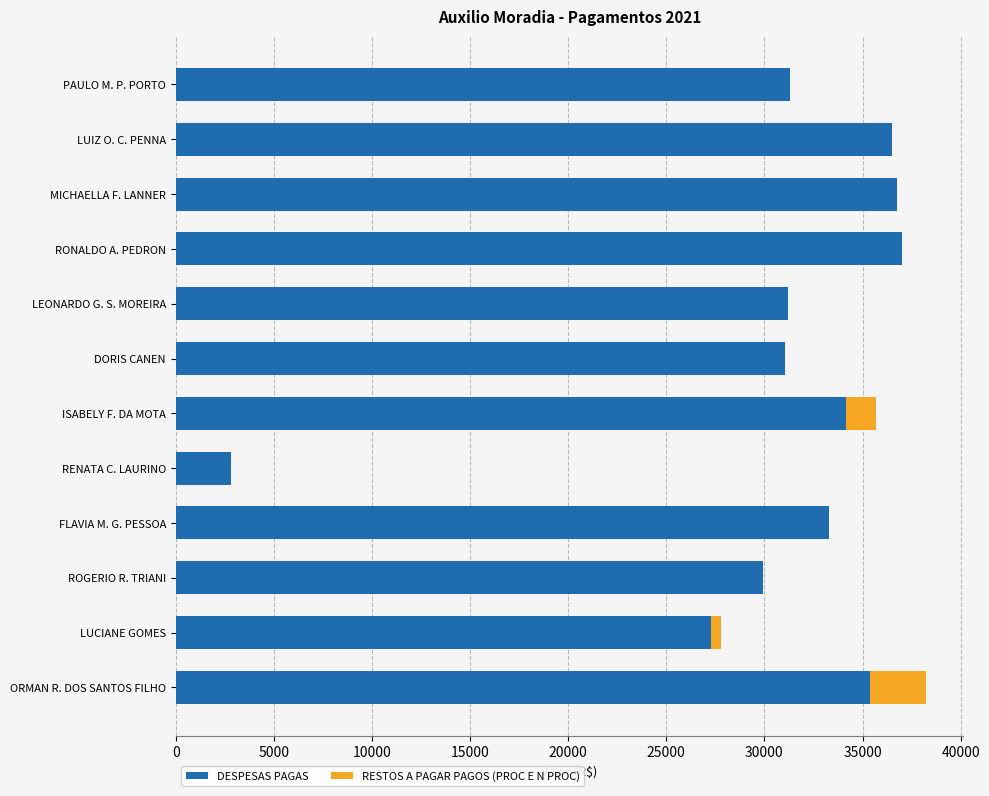

Where is DESPESAS PAGAS nearest to the value 19915?

LUCIANE GOMES